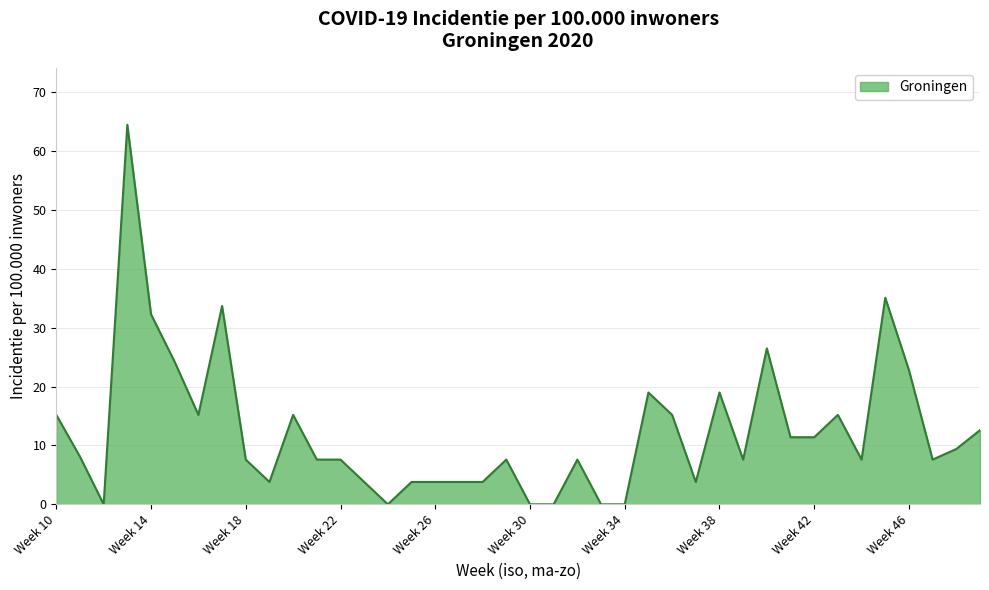

What is the difference between the maximum and minimum values?

64.5